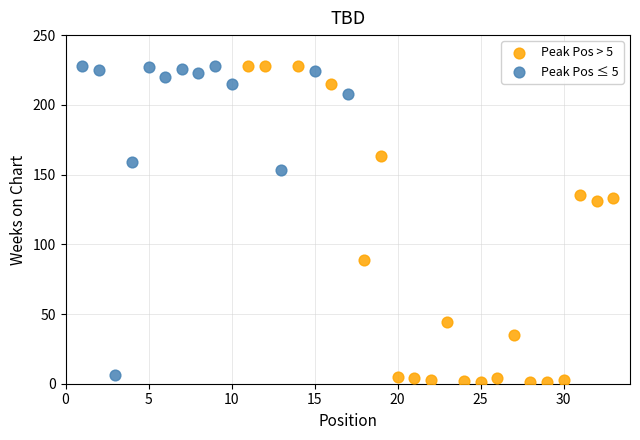

What are all the series names shown in the legend?

Peak Pos > 5, Peak Pos ≤ 5